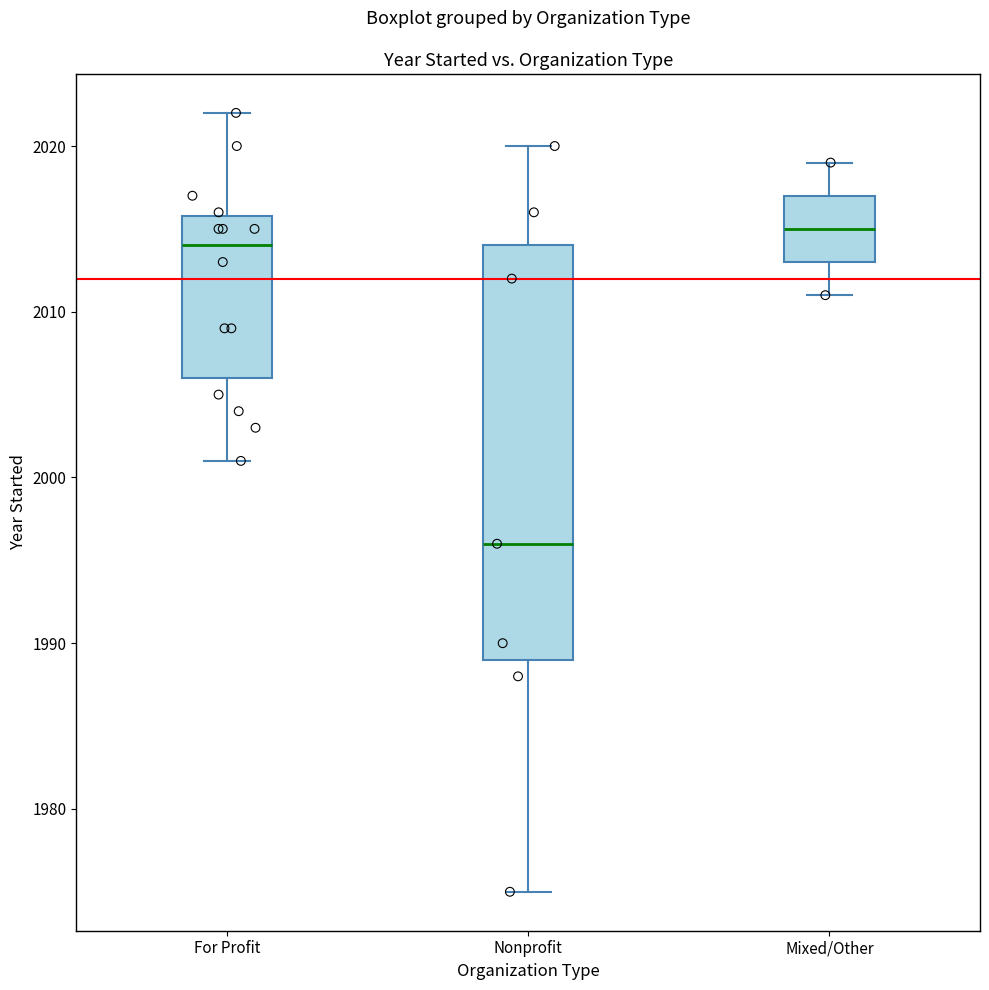

Where does the lower whisker of the box for Mixed/Other end on the y-axis? The values are not printed on the chart, so give them approximately, as read against the axis.

2011